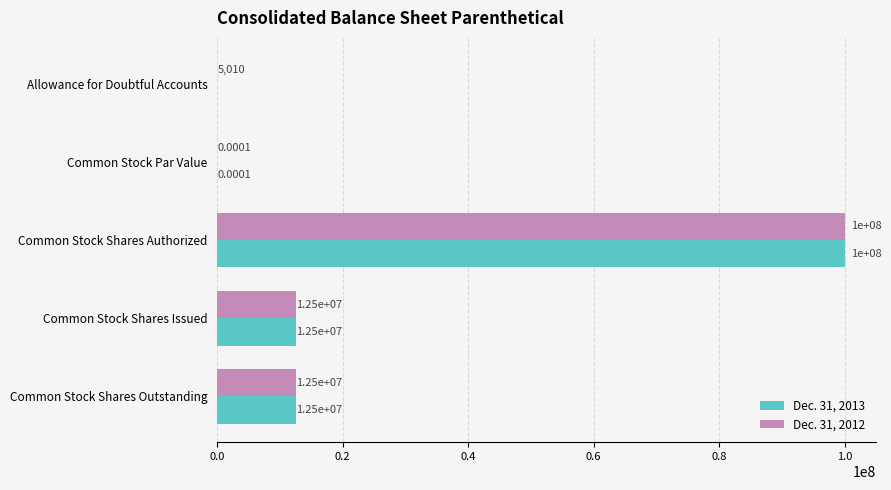

At which category does the chart reach its peak across all series?

Common Stock Shares Authorized